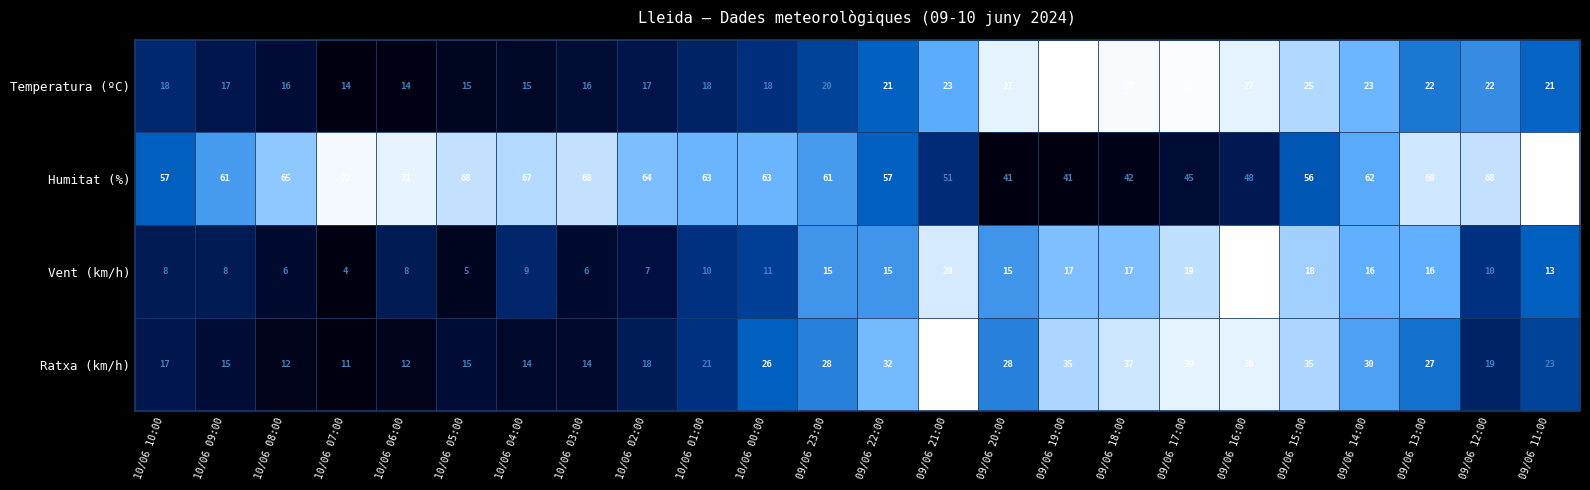

Count the number of data series in this chart.

4